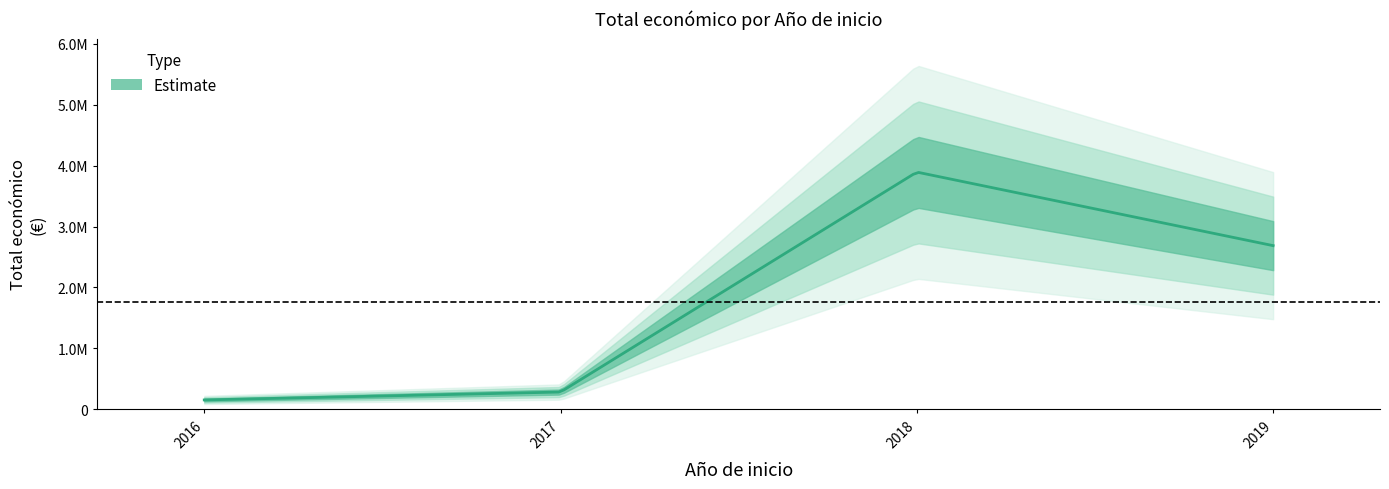

True or false: there are more than 2 points higher than both neighbors.

False